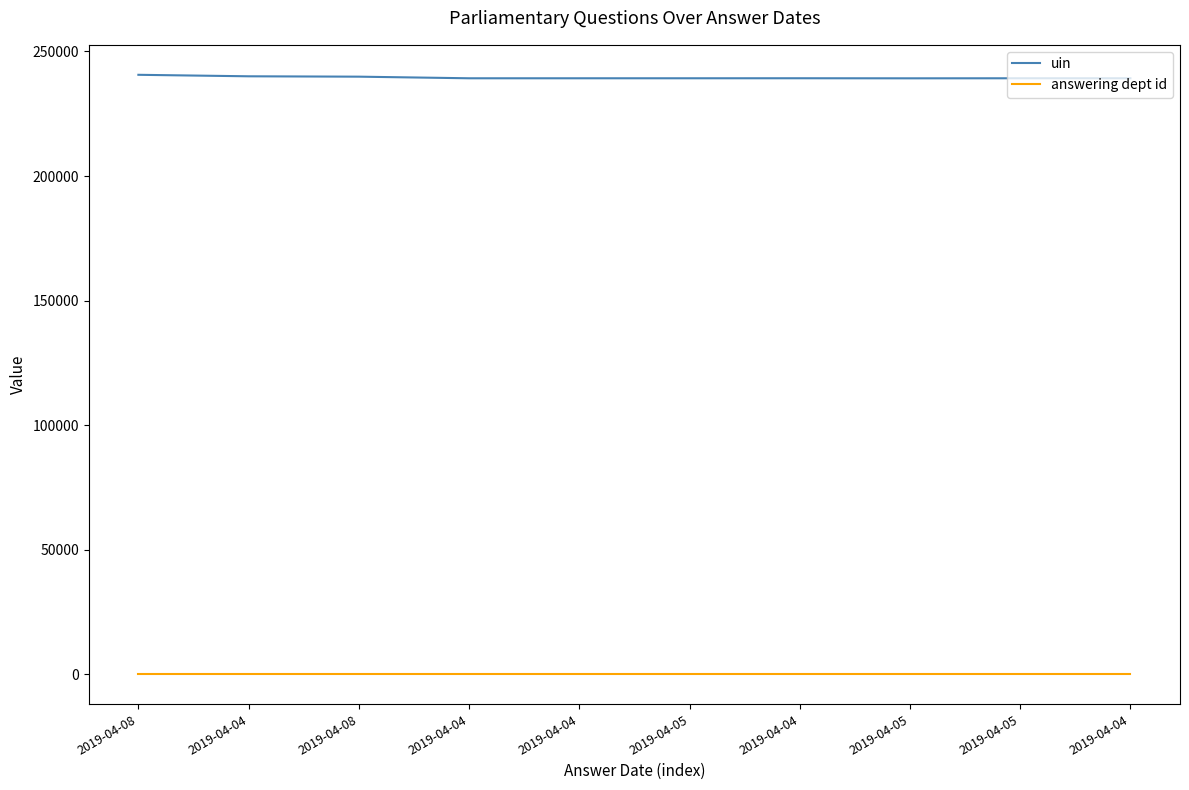

True or false: answering dept id has a value of 27 at 2019-04-04.

True